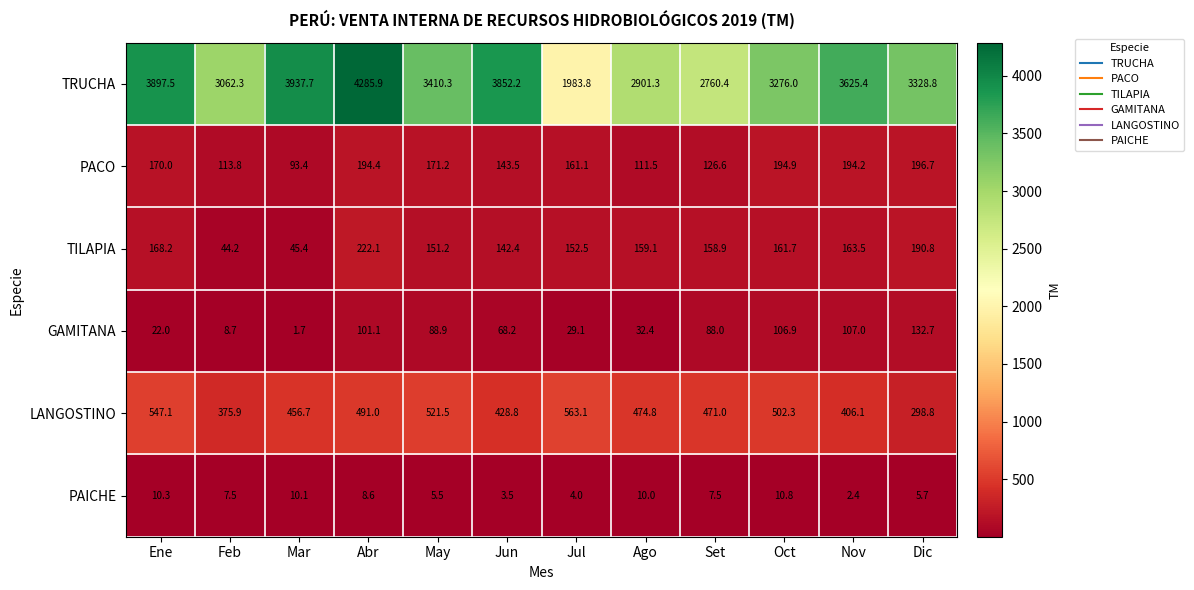

Which series has the largest total across all categories?

TRUCHA